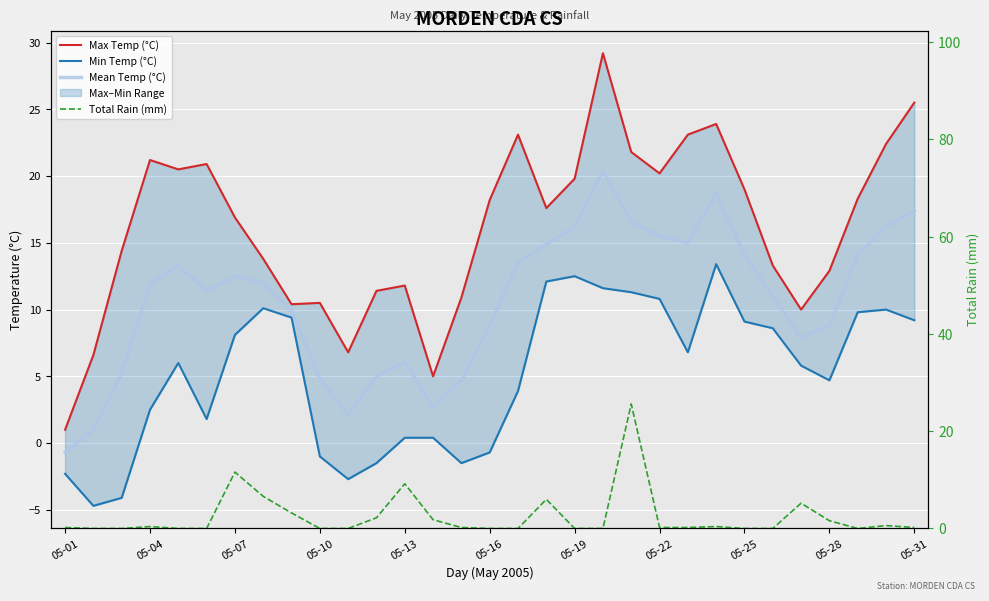

What is the value of the Min Temp (°C) point at the 17th from the left?

3.9